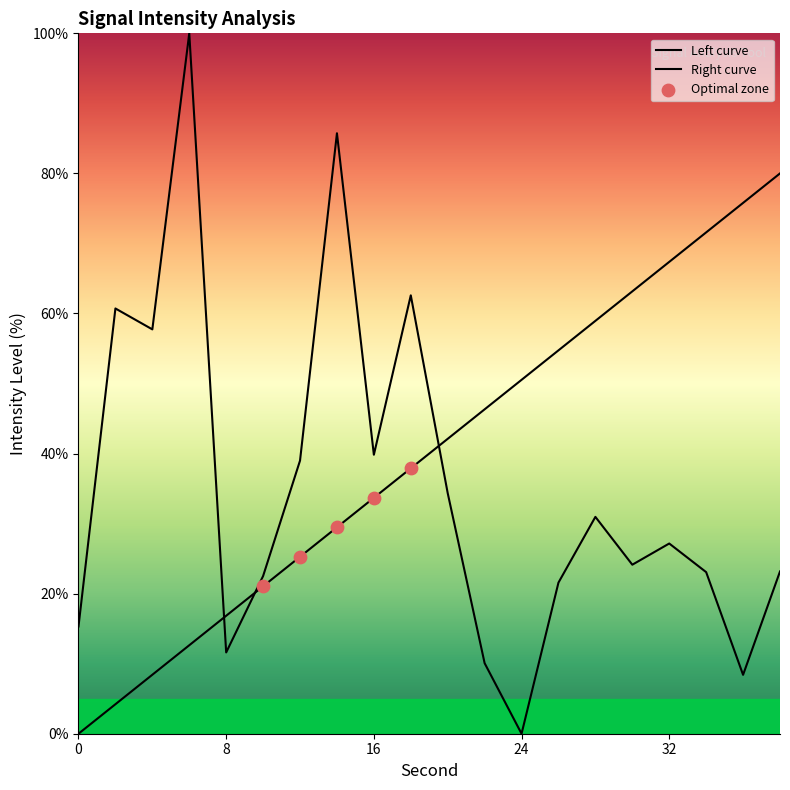

Between 24 and 14, which is larger?

14